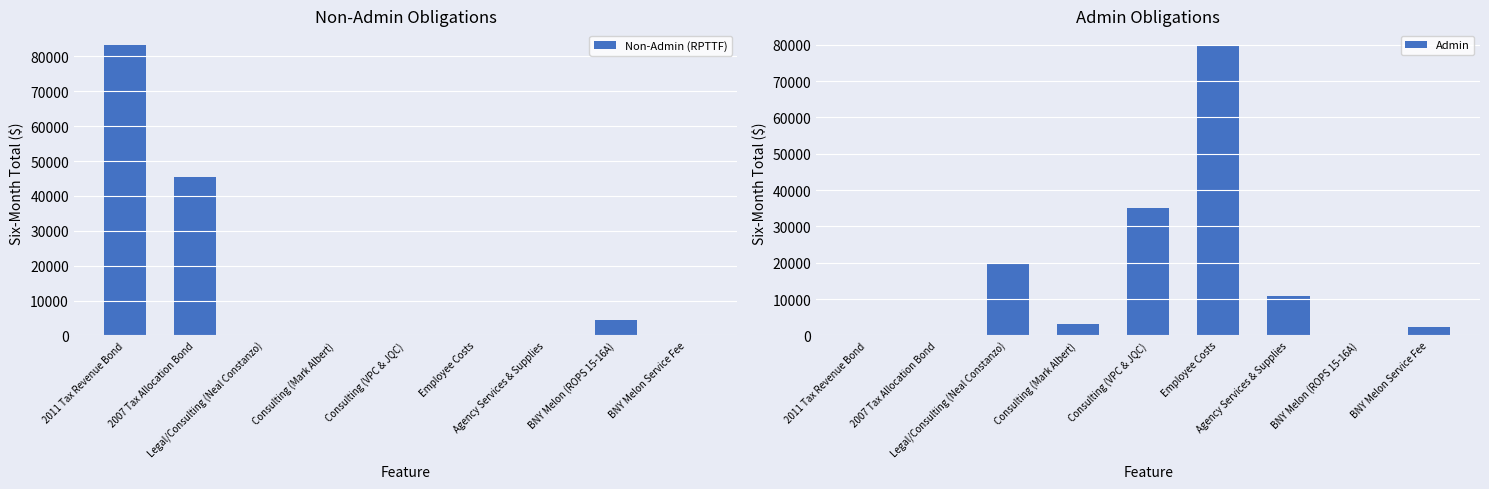

Reading right to left, what are all the values shown in this chart?

Non-Admin (RPTTF): 0	4450	0	0	0	0	0	45535	83325
Admin: 2300	0	10800	80000	35000	3000	20000	0	0